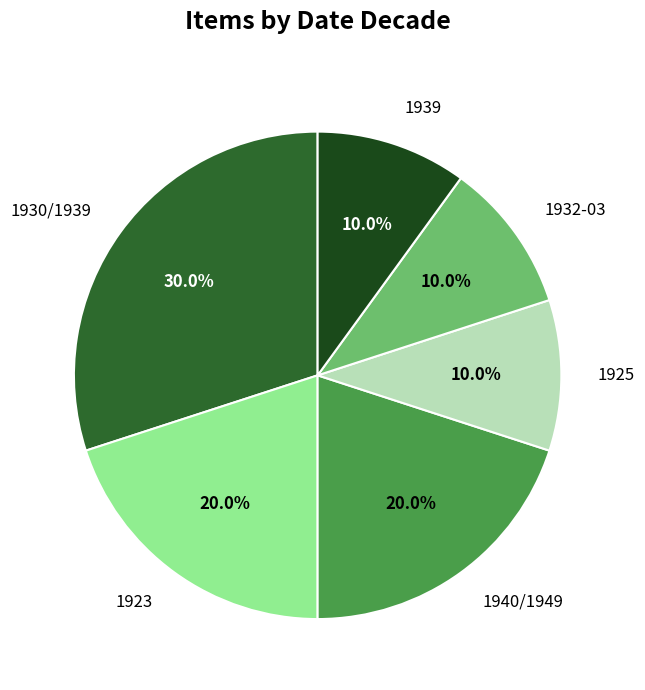

What is the largest slice in the pie chart?

1930/1939